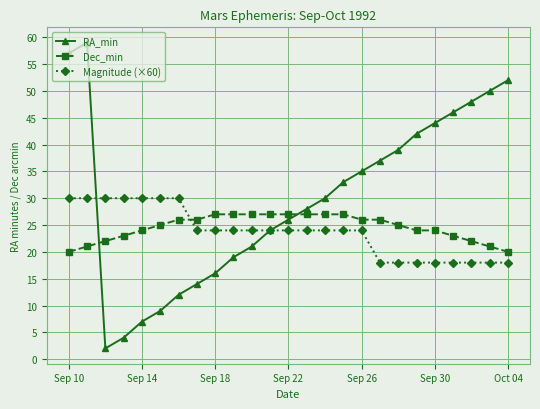

List the series in order of their peak value, lowest first.

Dec_min, Magnitude (×60), RA_min